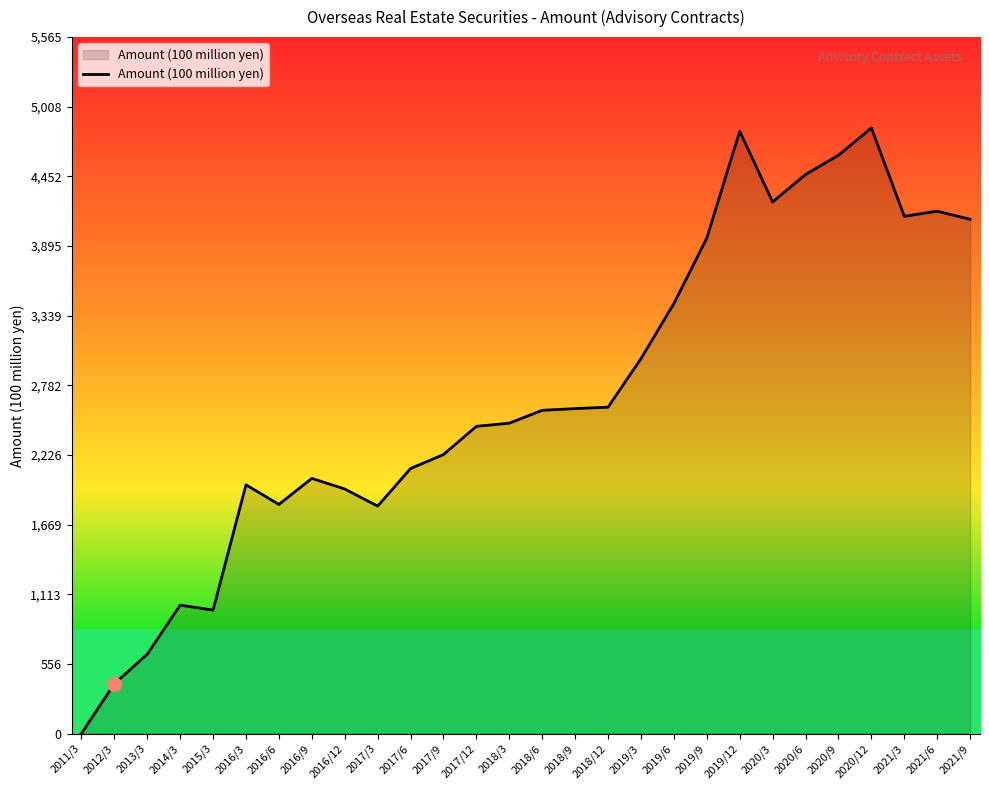

Is it true that the value at 2020/6 is 2177.3?

False